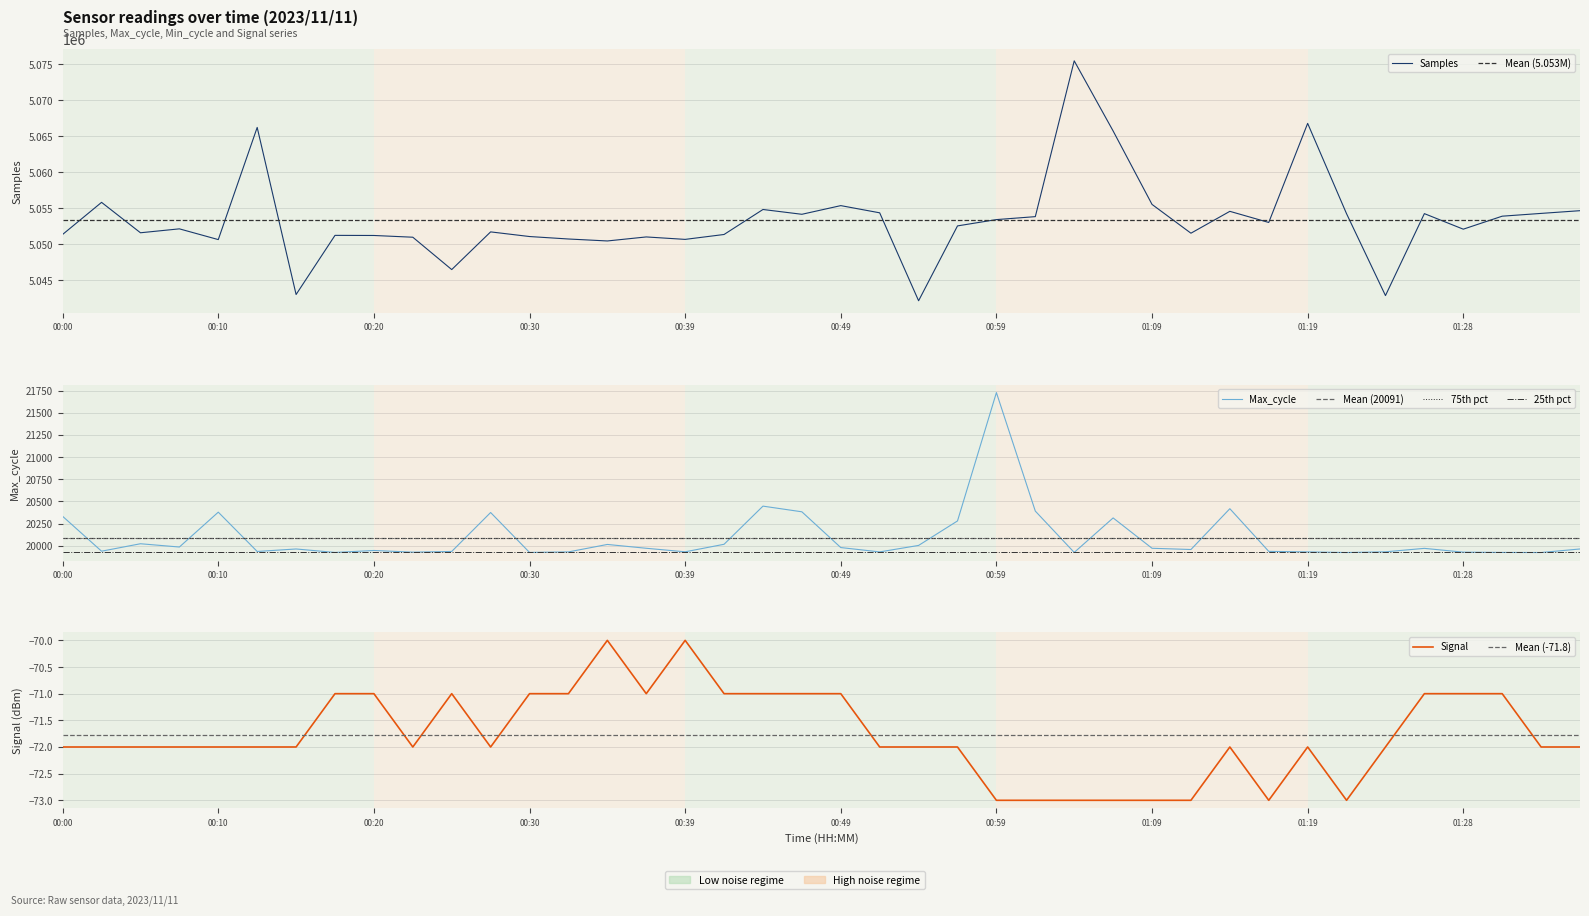

Is it true that Signal equals -28 at 00:44?

False